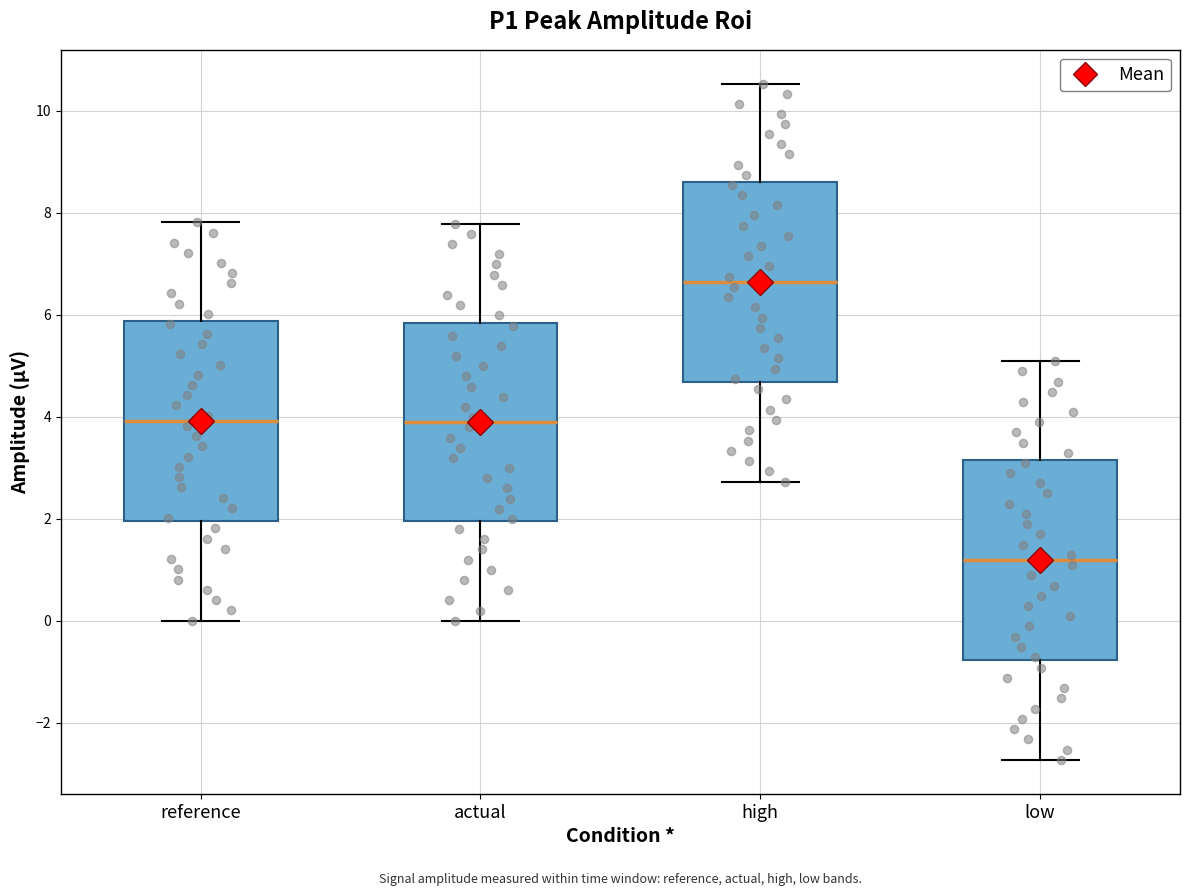

Reading left to right, read every box against the y-axis: the position of its median line, the range the box covers, and the ends of its whiskers. The values are not printed on the chart, so give them approximately, as read against the axis.

reference: median 4.0, box 2.0 to 5.8, whiskers 0.0 to 7.8
actual: median 3.8, box 2.0 to 5.8, whiskers 0.0 to 7.8
high: median 6.6, box 4.6 to 8.6, whiskers 2.8 to 10.6
low: median 1.2, box -0.8 to 3.2, whiskers -2.8 to 5.0